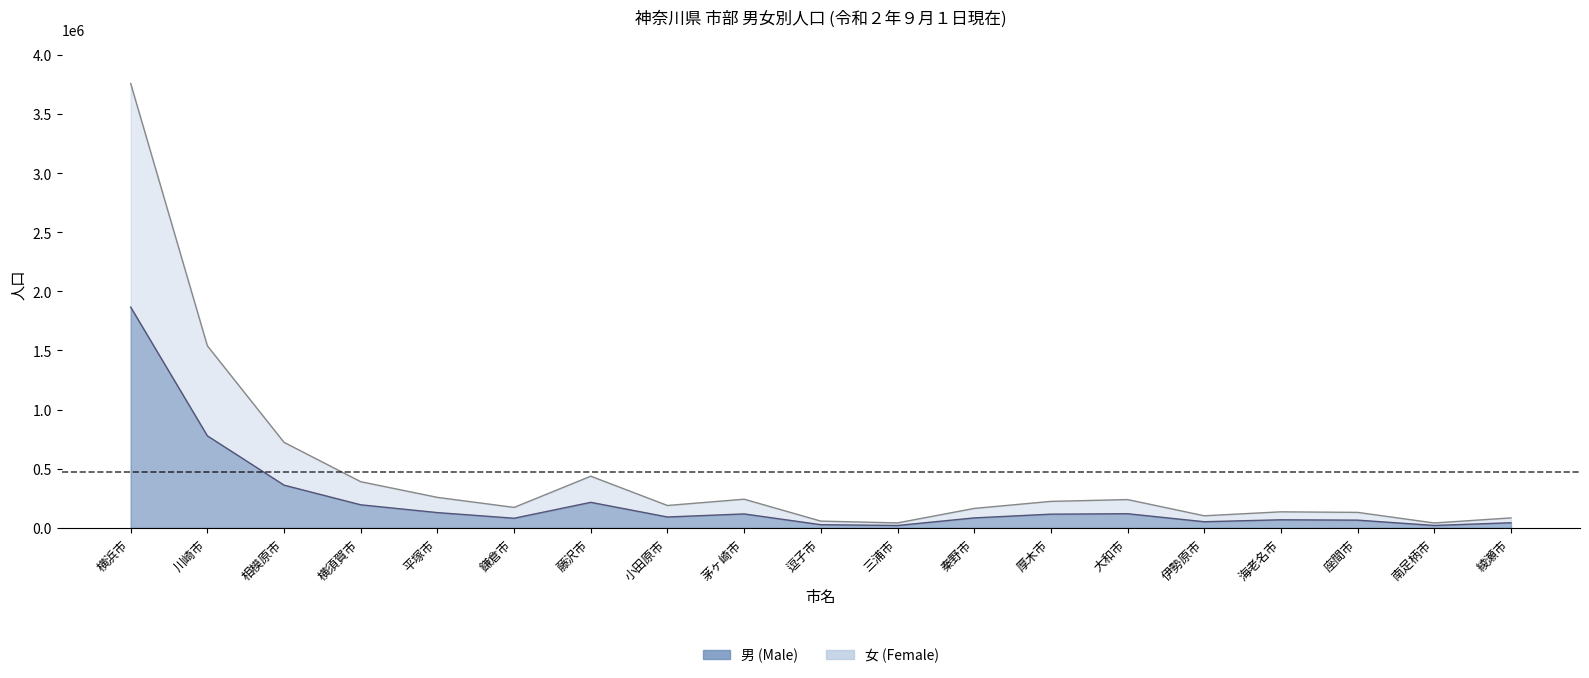

What position from the right is 海老名市?

4